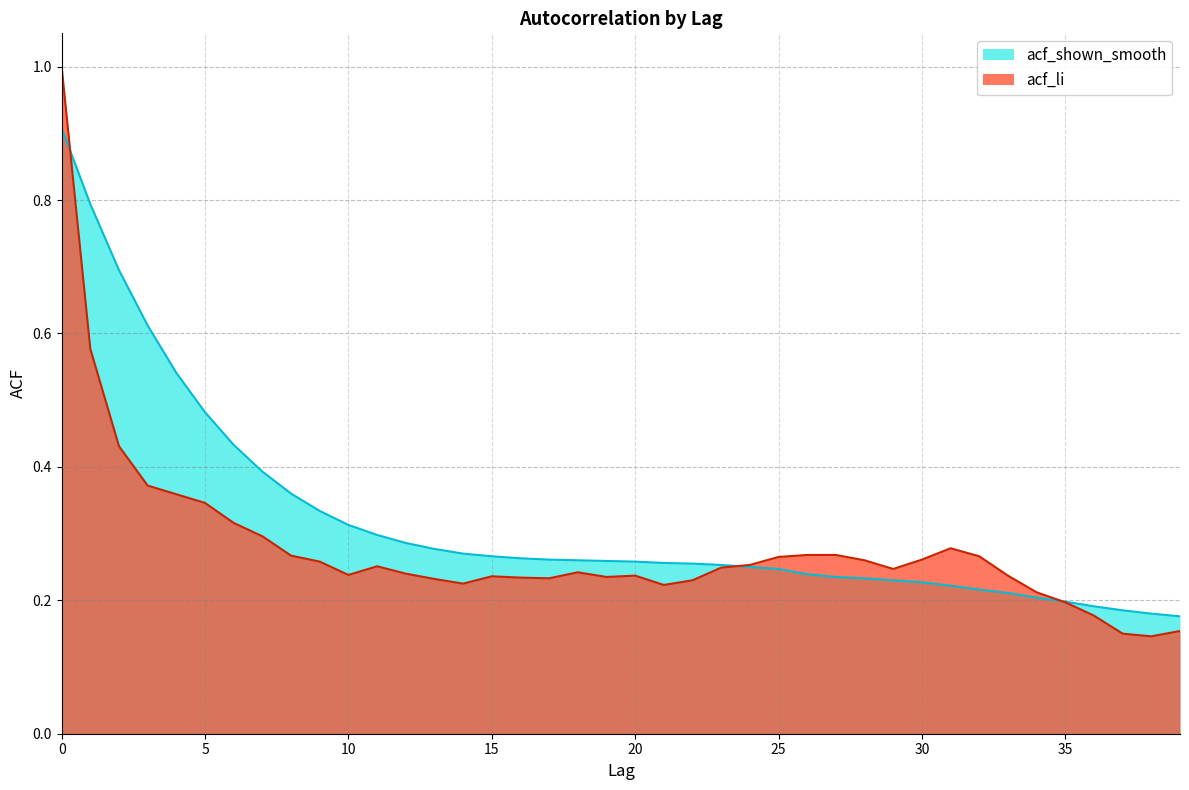

Does the chart have visible grid lines?

Yes